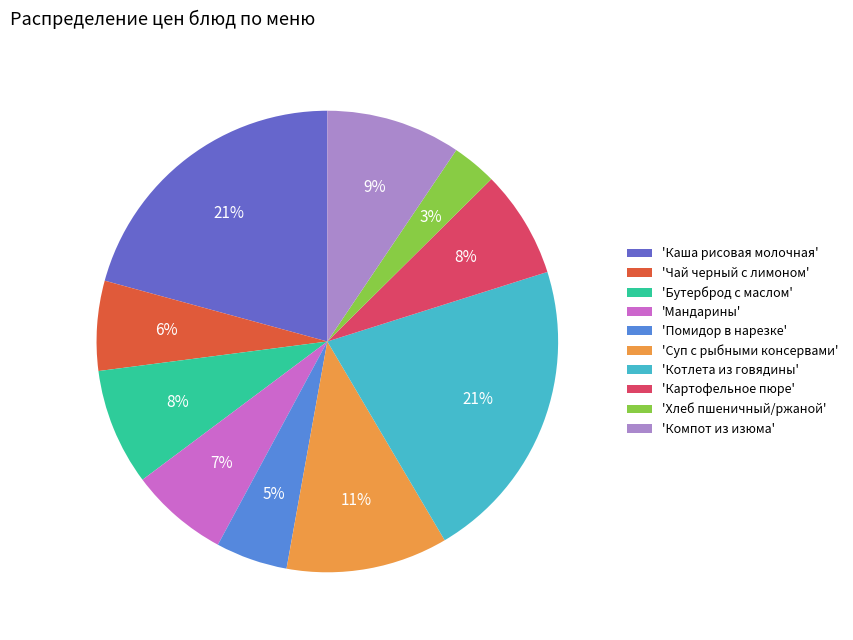

How many segments does this pie chart have?

10